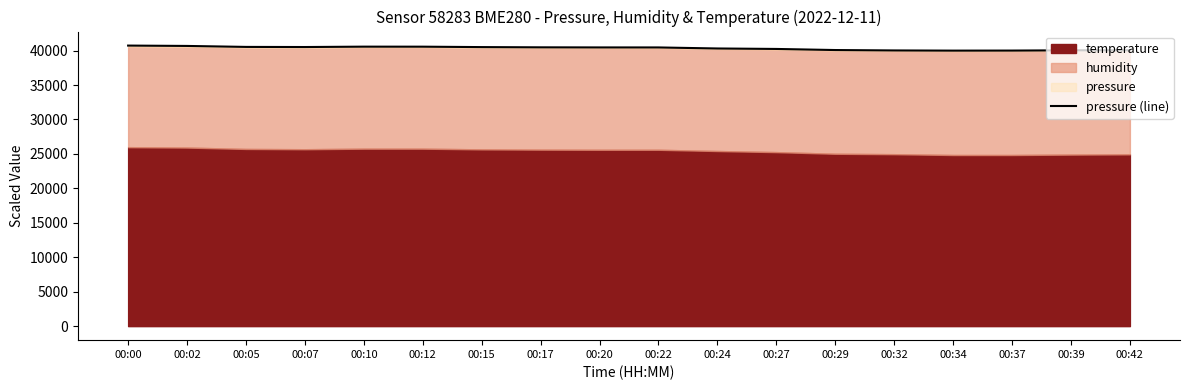

What is the smallest value displayed?

39991.1